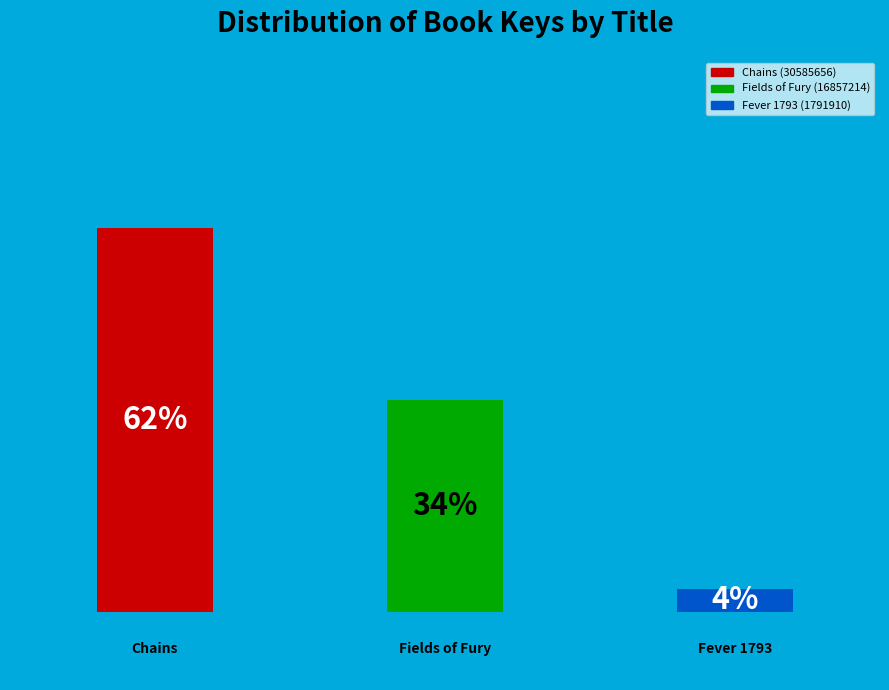

Rank the categories by value from lowest to highest.

Fever 1793 (1791910), Fields of Fury (16857214), Chains (30585656)